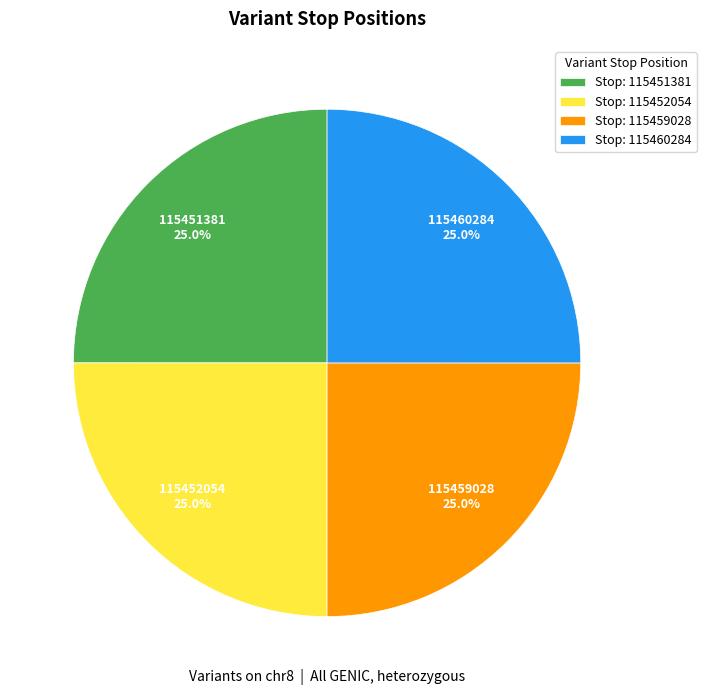

How many segments does this pie chart have?

4